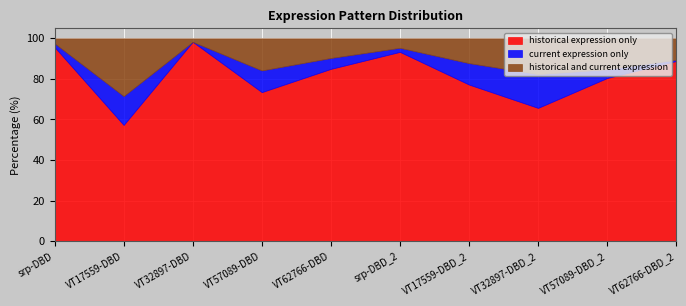

What is the value of the historical and current expression point at the 7th from the left?

87.8